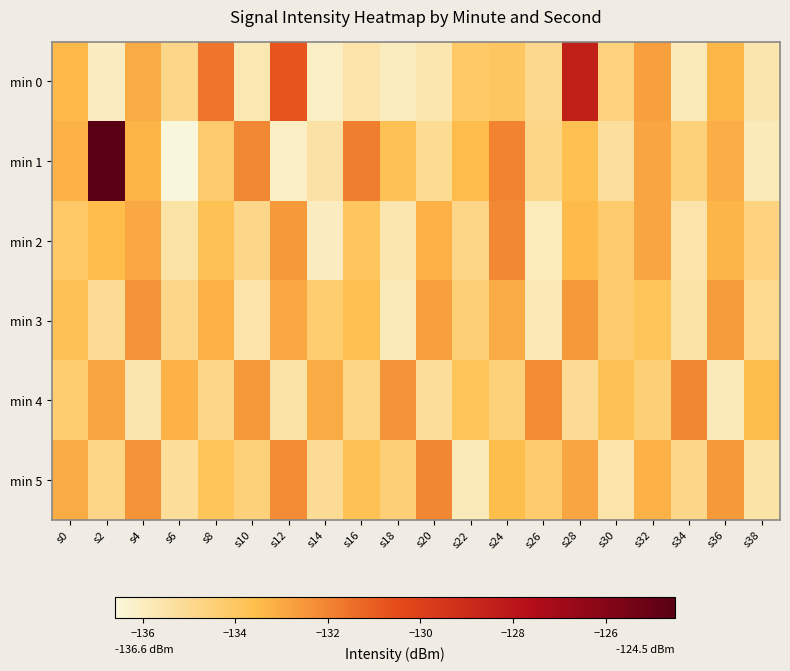

How many distinct data groups are displayed?

6